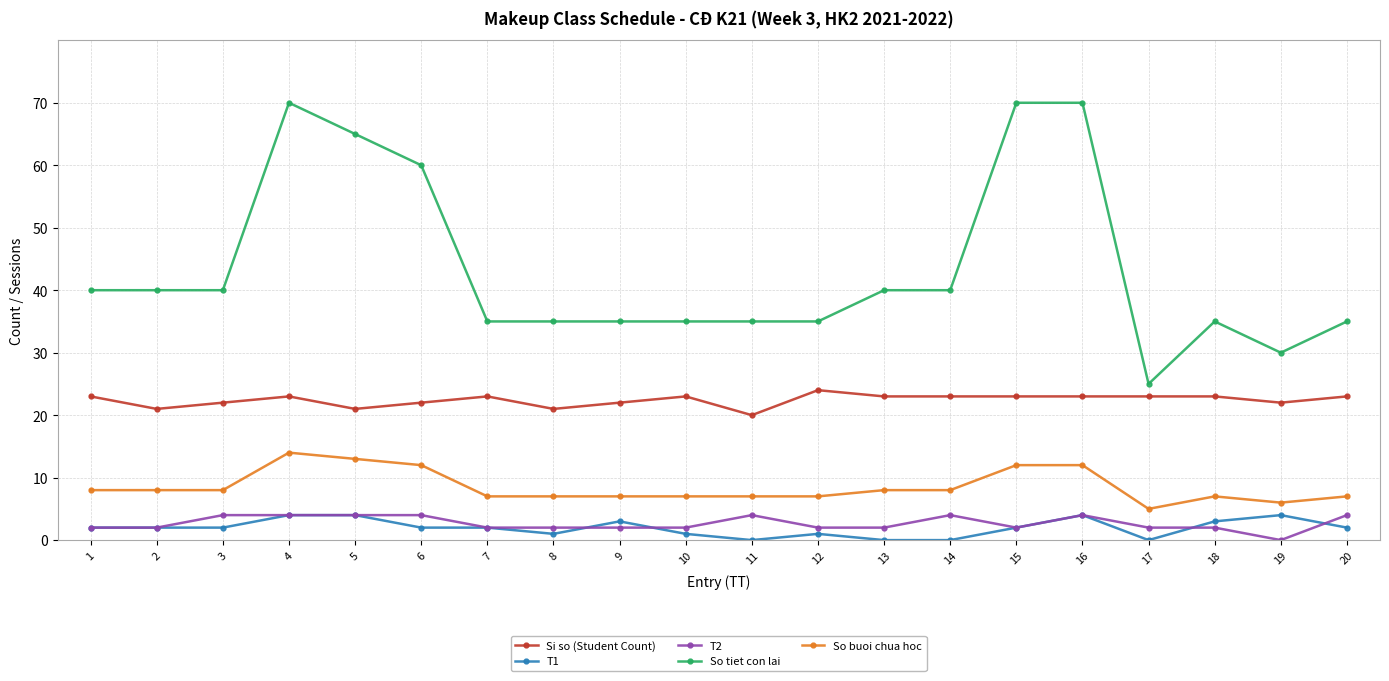

Does the chart display data point markers on the line(s)?

Yes